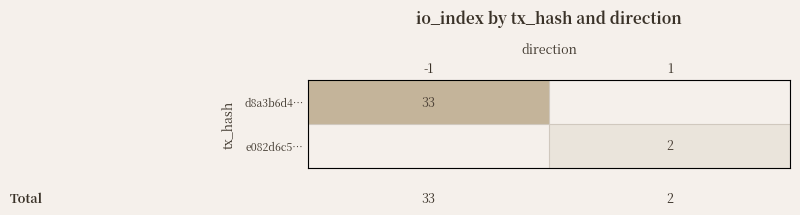

The d8a3b6d4… series shows 33 at -1. True or false?

True